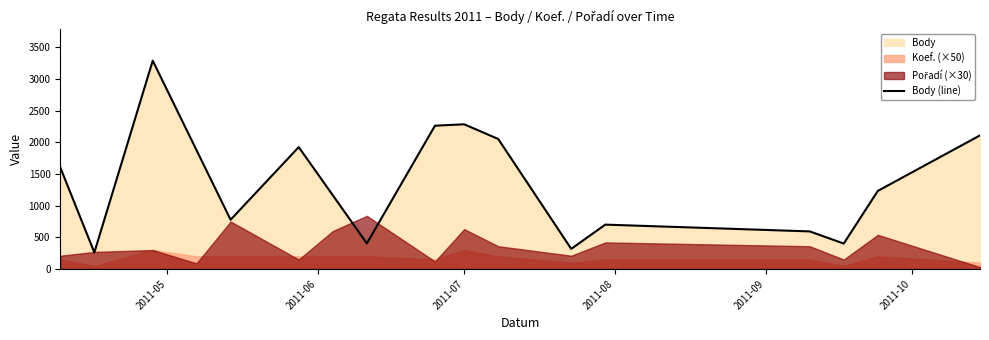

What is the maximum value for Body (line)?

3289